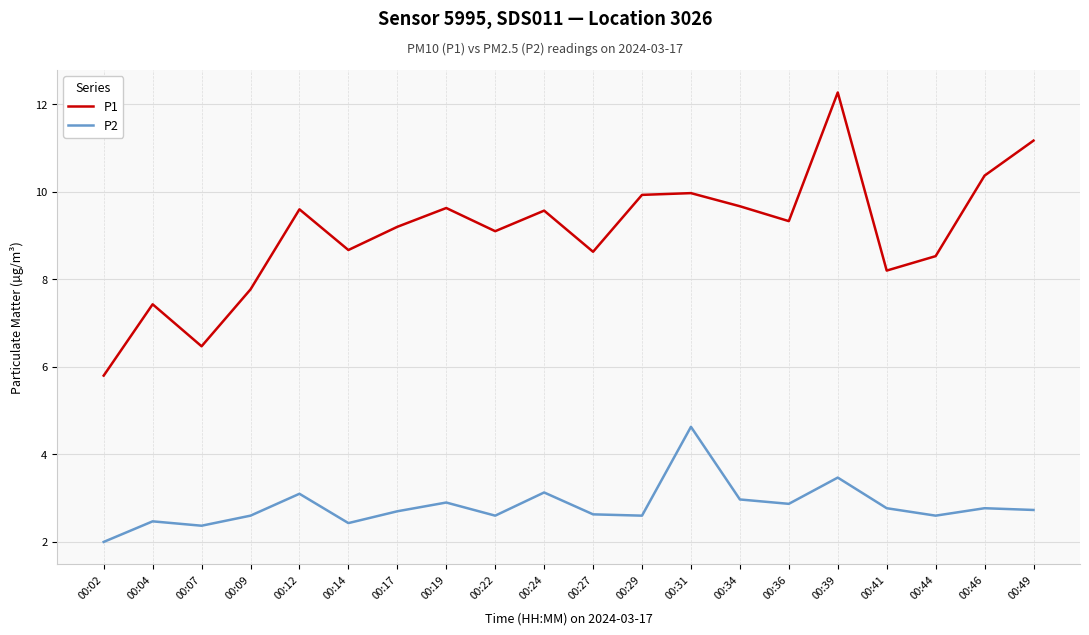

How many interior local valleys does the P2 series have?

6